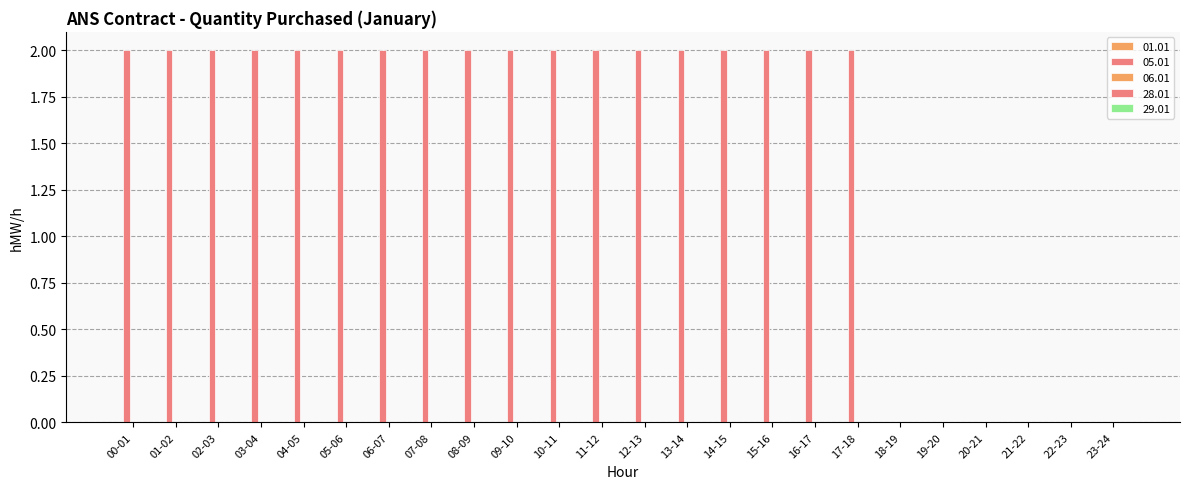

How many series are shown in this chart?

1